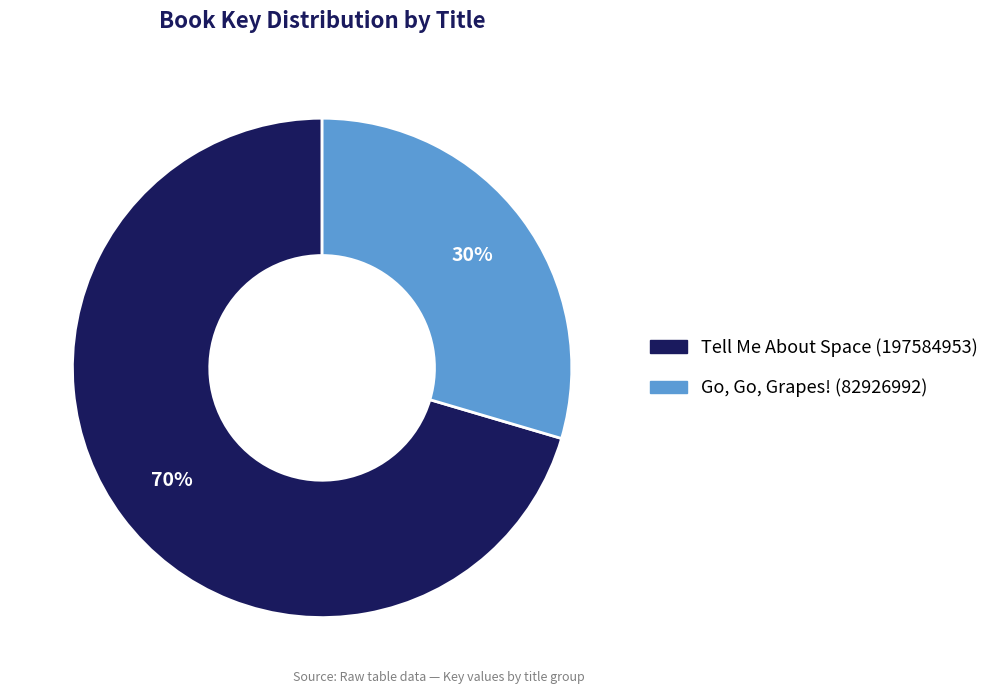

To the nearest percent, what is the average slice percentage?

50%